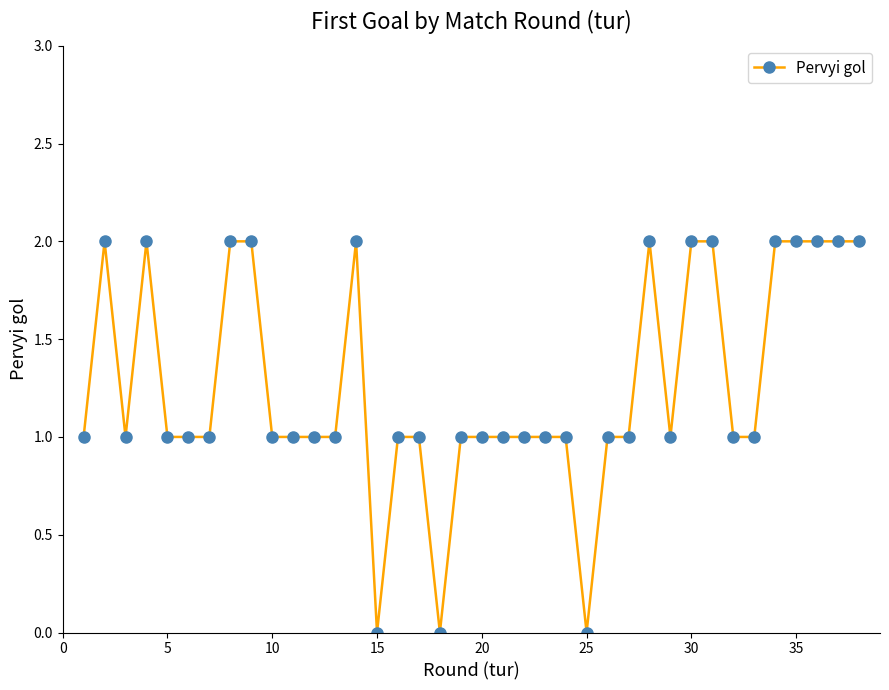

How many distinct data groups are displayed?

1